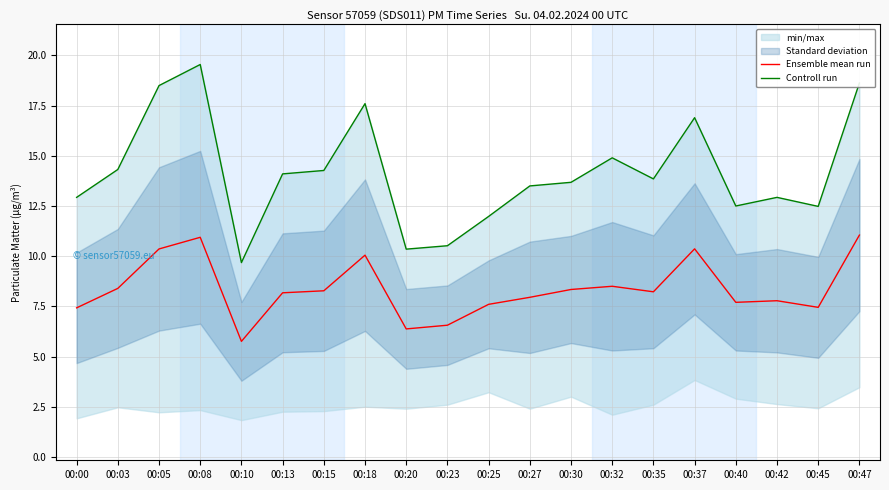

True or false: Ensemble mean run and Controll run cross at least once.

False